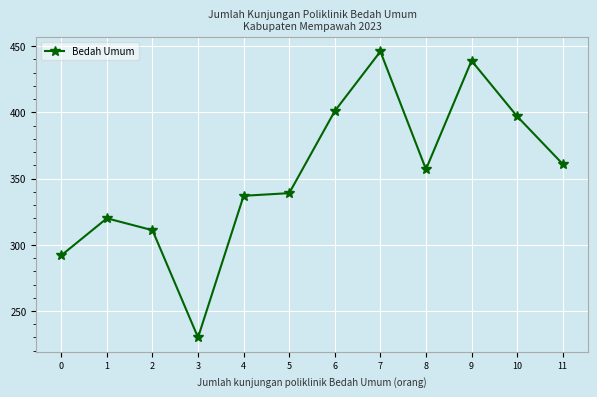

What is the sum of all values?

4230